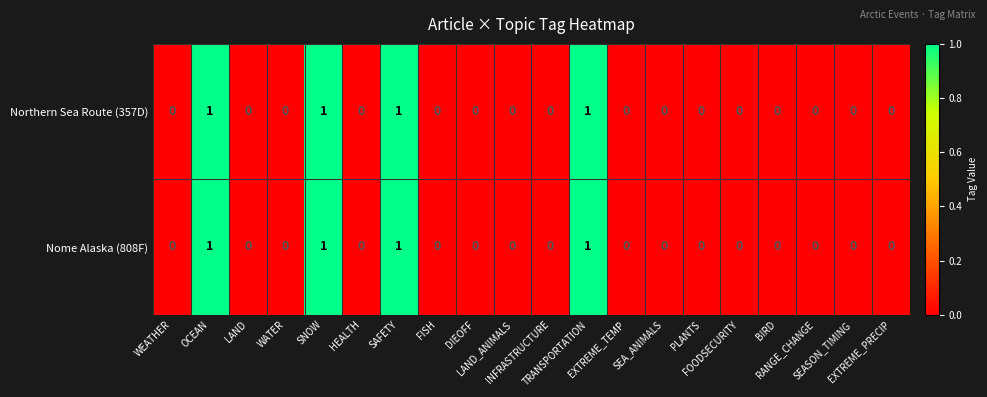

How many Northern Sea Route (357D) values are between 0 and 1?

20